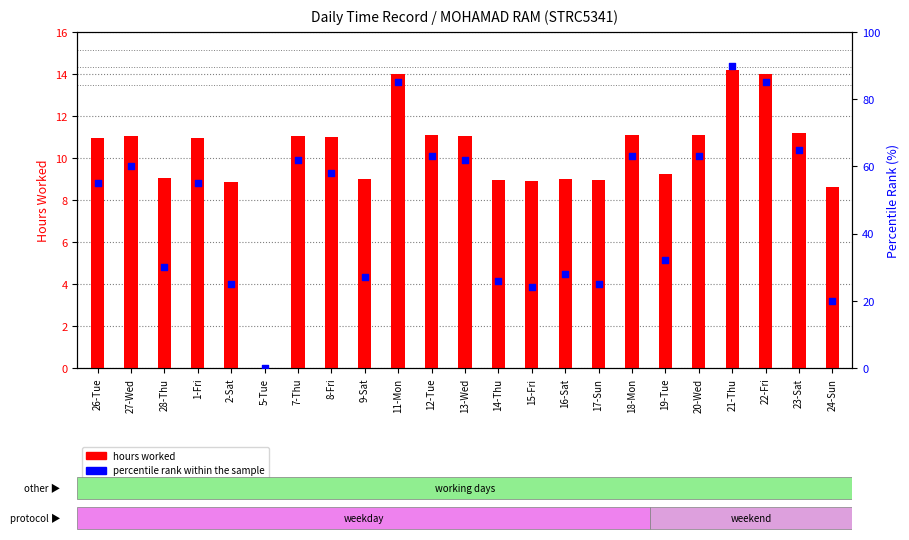

Which series has the widest spread of Y values?

percentile rank within sample